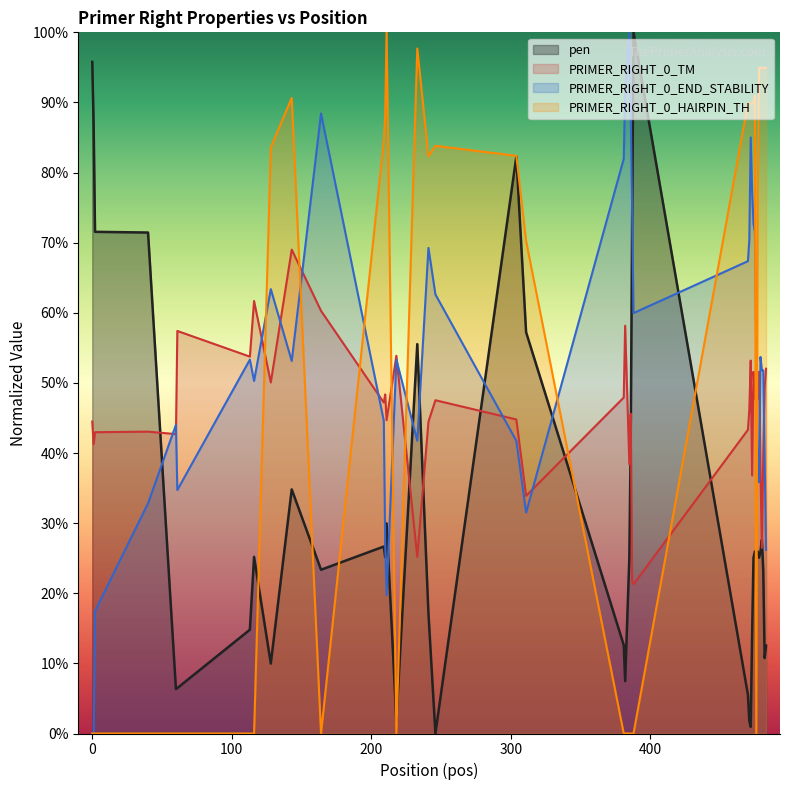

Does the chart display data point markers on the line(s)?

No